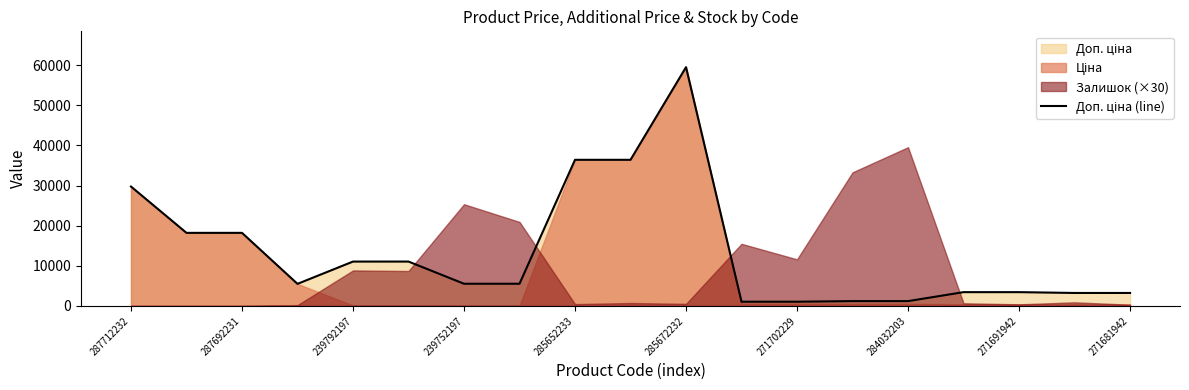

Is it true that the value at 287712232 is 43539.4?

False